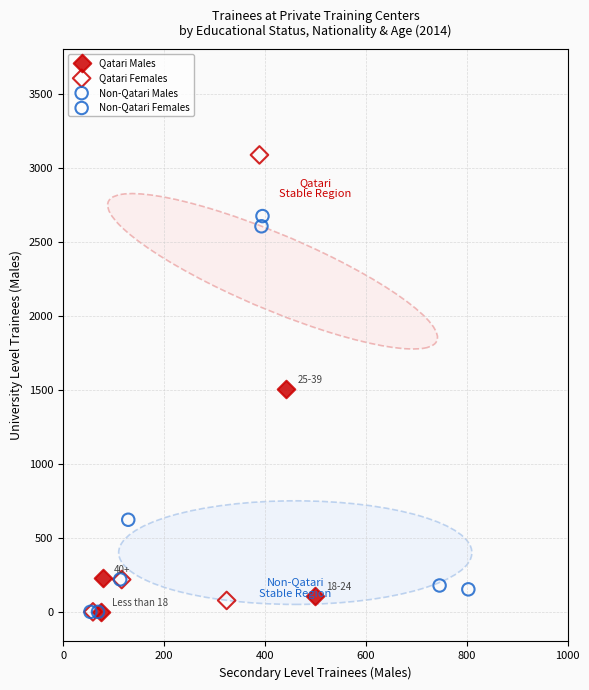

Which series has the largest Y range (max minus min)?

Qatari Females